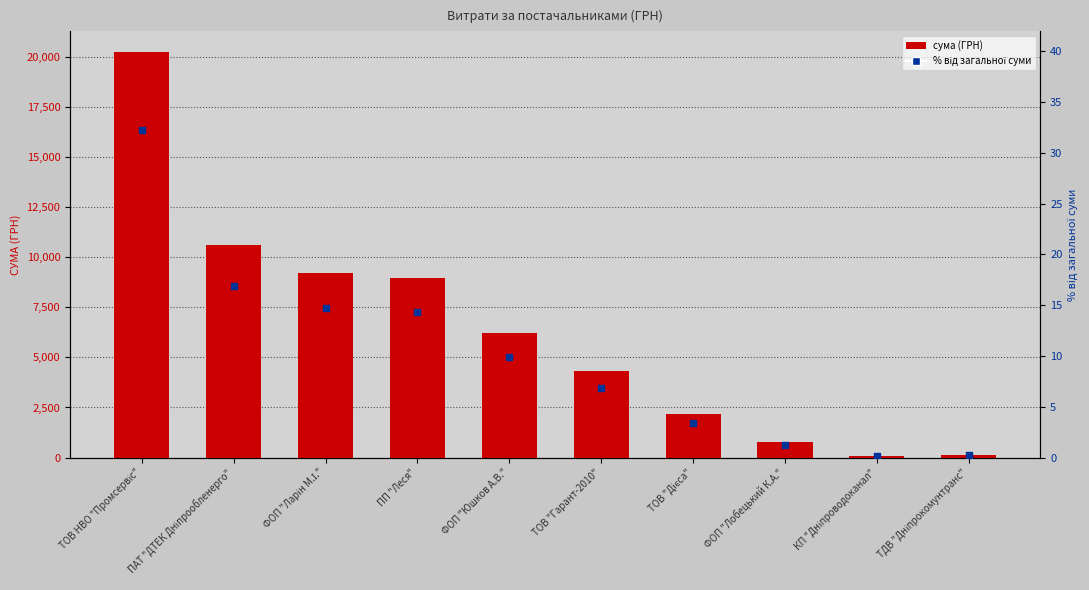

What are all the series names shown in the legend?

сума (ГРН), % від загальної суми